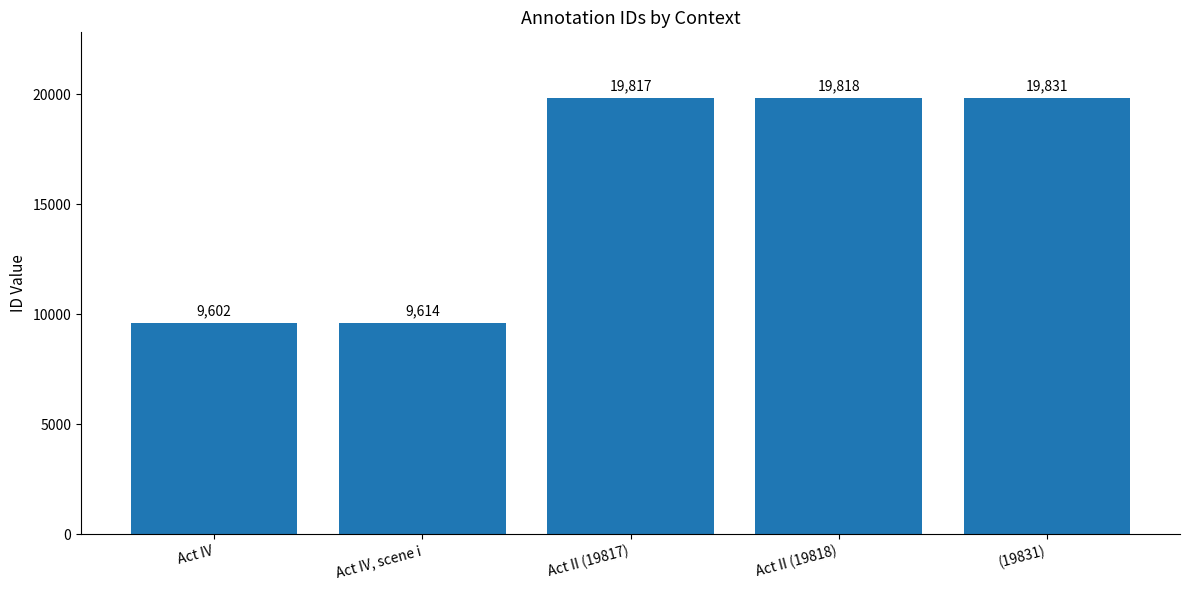

Reading right to left, extract all data points from this chart.

(19831)=19831	Act II (19818)=19818	Act II (19817)=19817	Act IV, scene i=9614	Act IV=9602